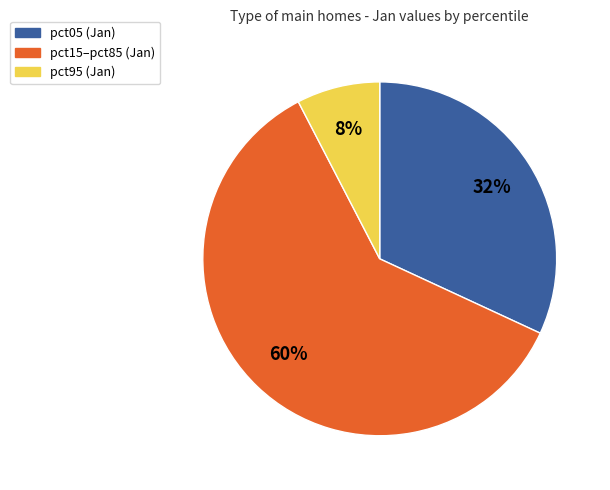

Does any single category account for the majority?

Yes